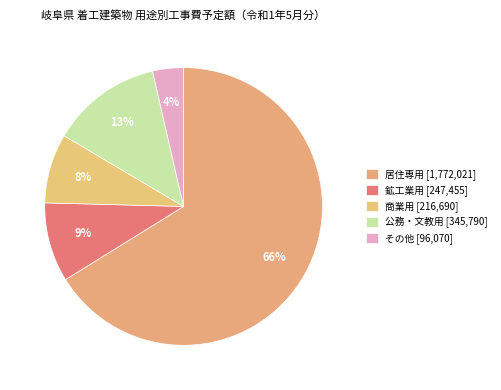

How many slices are in this pie chart?

5